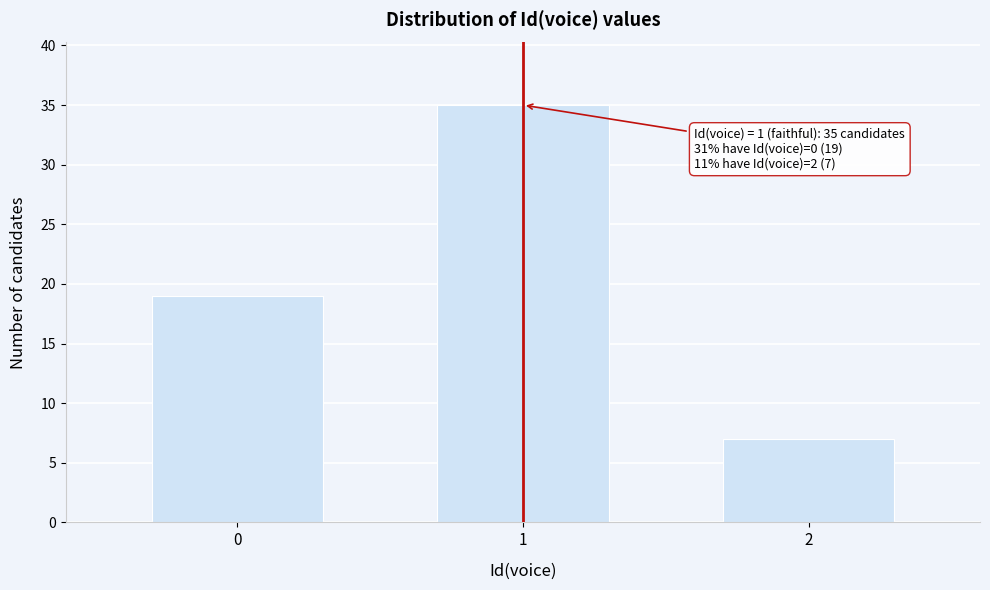

Reading left to right, what are all the values shown in this chart?

19	35	7